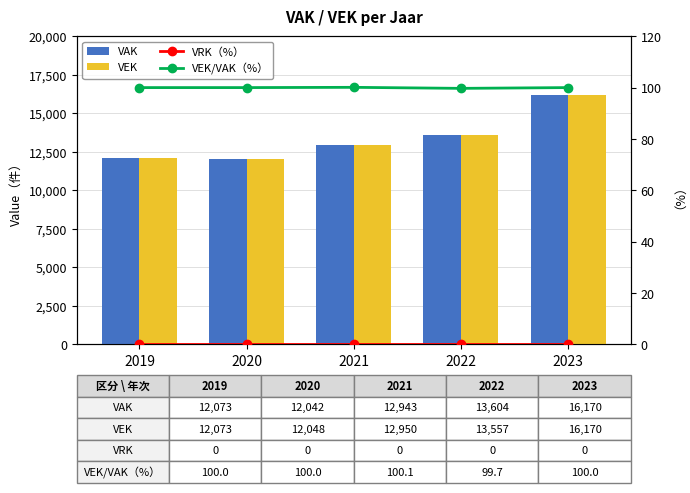

What is the maximum value shown in the chart?

16170.0